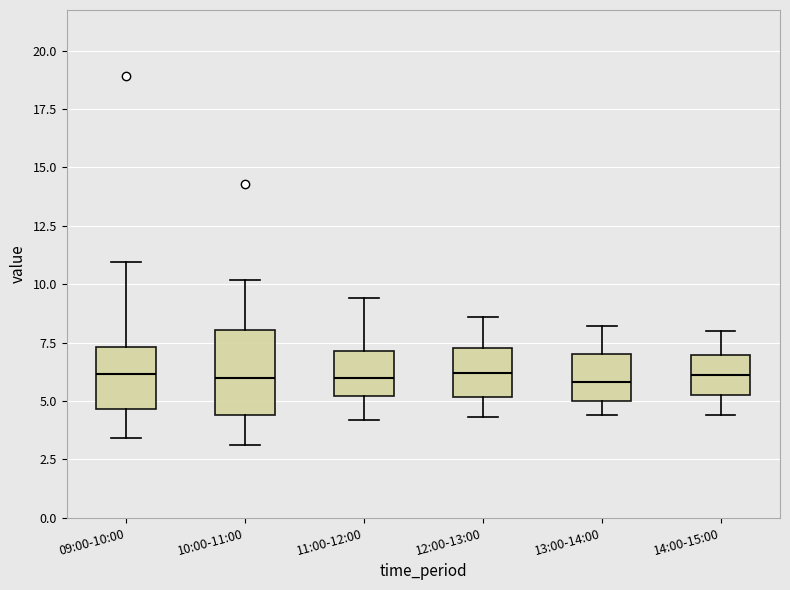

Comparing the boxes themselves (not the whiskers), which one is the tallest?

10:00-11:00